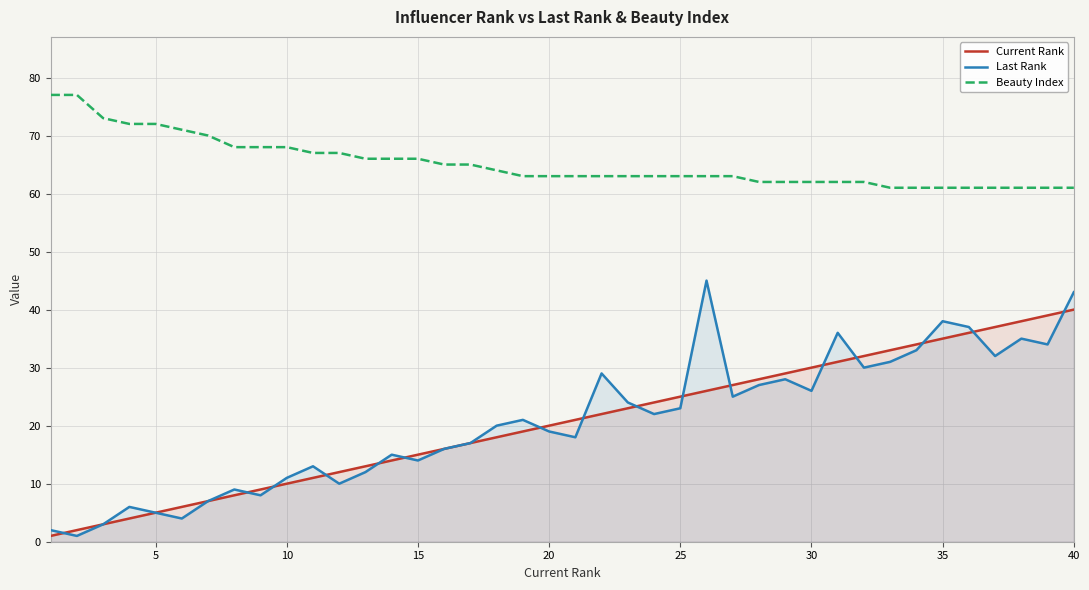

True or false: Current Rank and Beauty Index cross at least once.

False